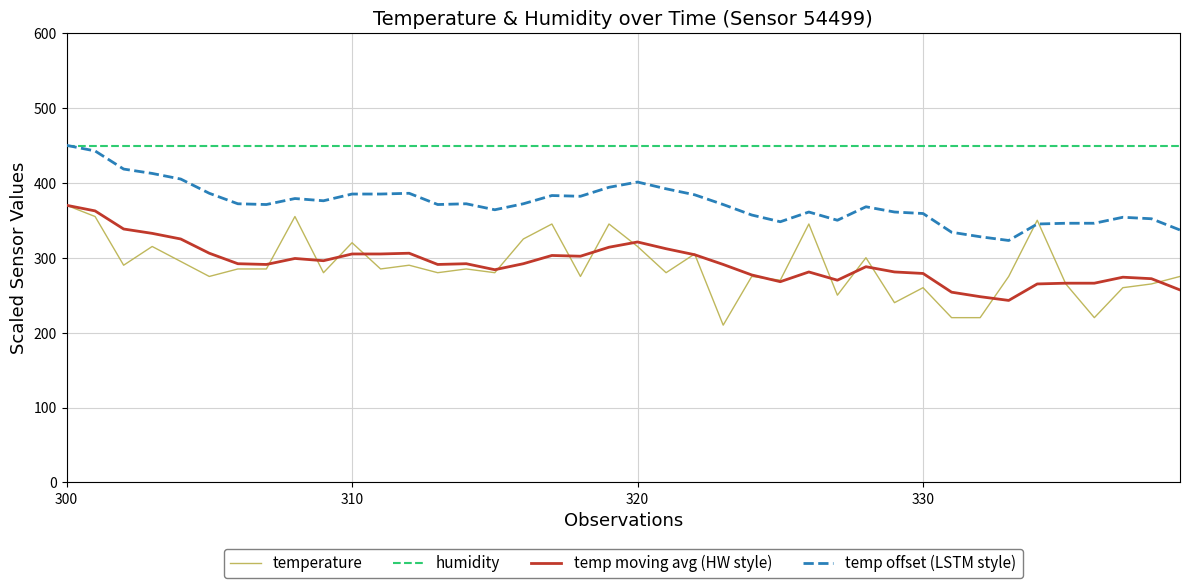

What is the maximum value for temp moving avg (HW style)?

370.0